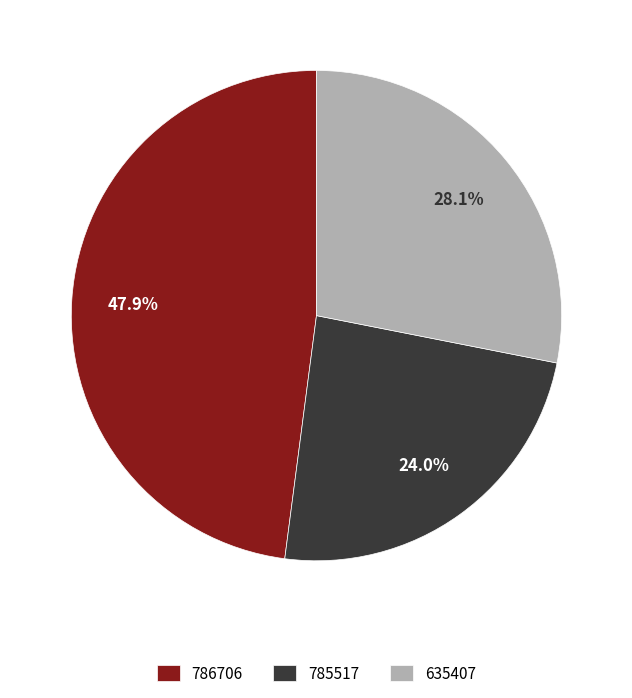

Count the number of slices in the pie.

3